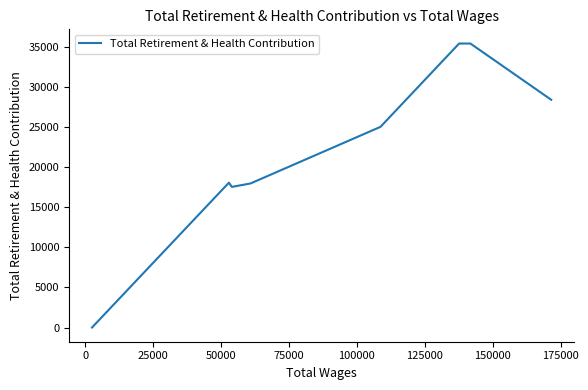

What is the difference between the maximum and minimum values?

35452